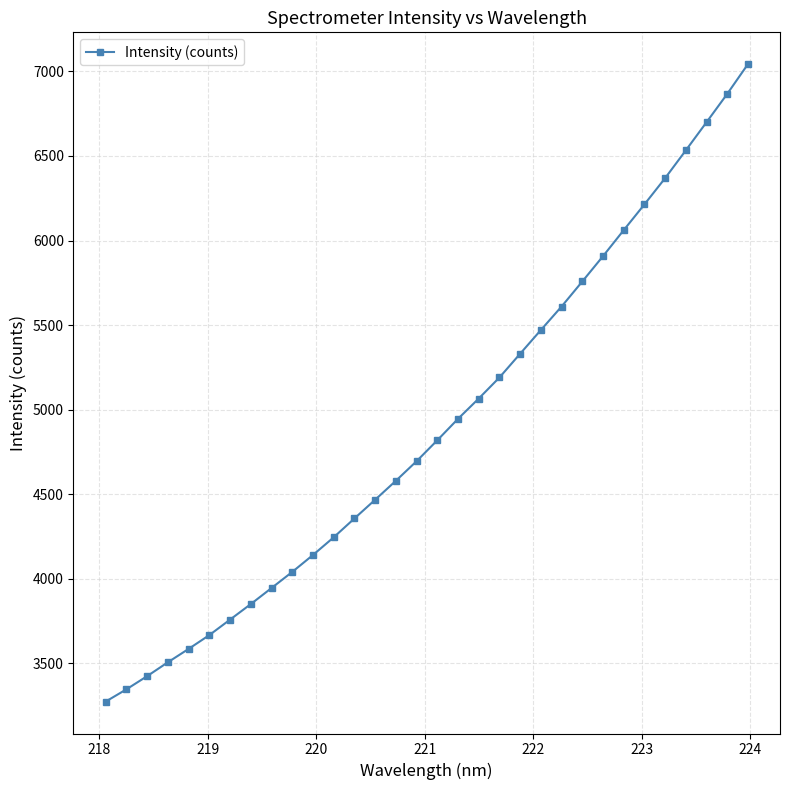

True or false: there are more than 2 points higher than both neighbors.

False